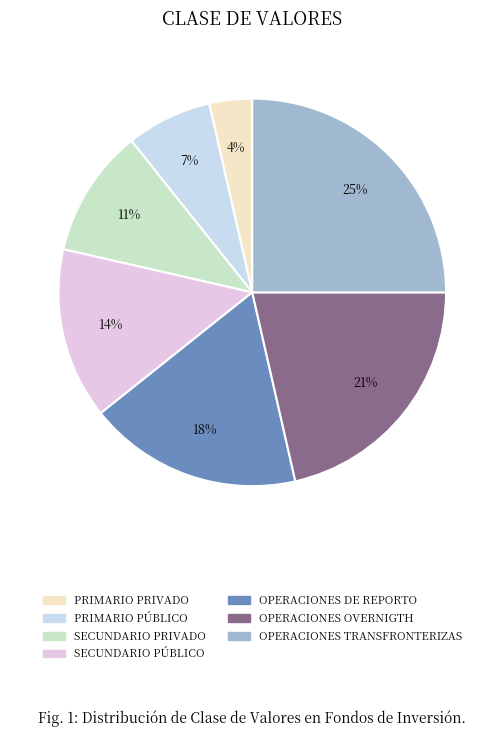

Rank the categories by value from highest to lowest.

OPERACIONES TRANSFRONTERIZAS, OPERACIONES OVERNIGTH, OPERACIONES DE REPORTO, SECUNDARIO PÚBLICO, SECUNDARIO PRIVADO, PRIMARIO PÚBLICO, PRIMARIO PRIVADO